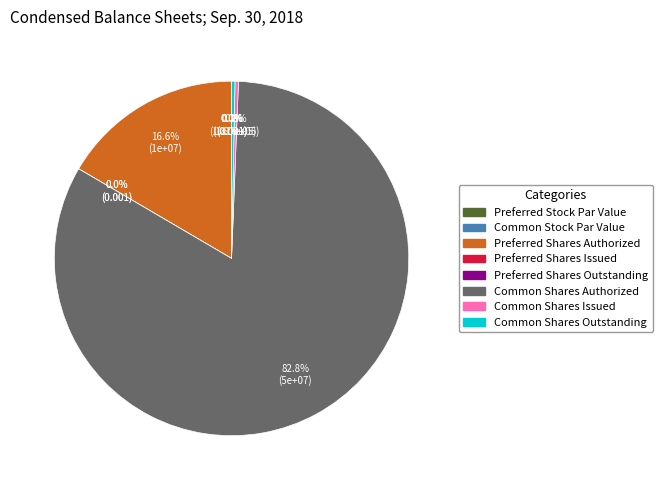

Count the number of slices in the pie.

8